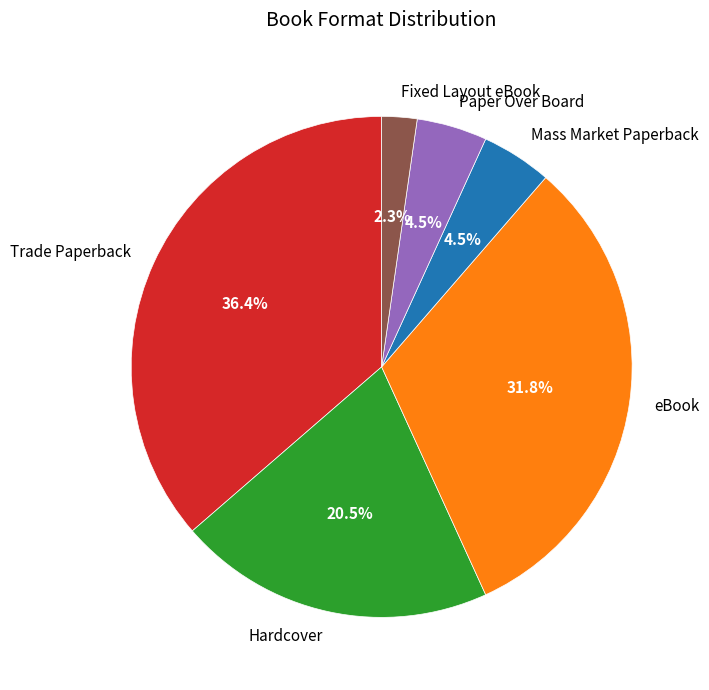

How many segments does this pie chart have?

6